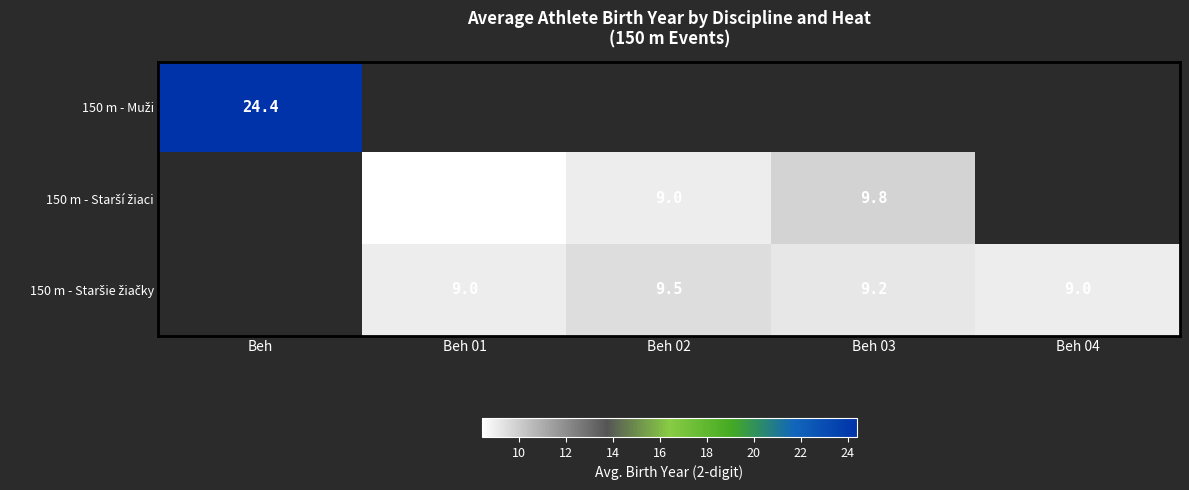

Is the value of 150 m - Staršie žiačky at Beh greater than the value of 150 m - Muži at Beh?

No